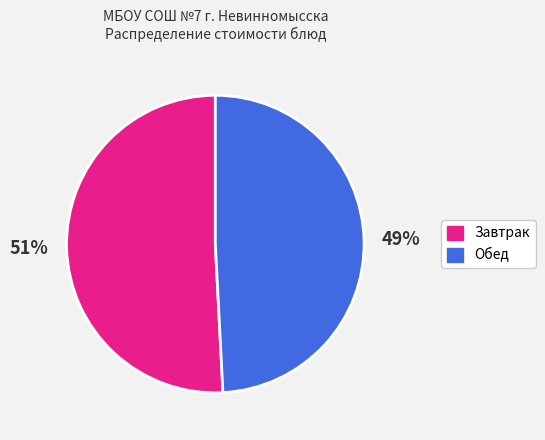

Is there any slice that represents more than half of the pie?

Yes